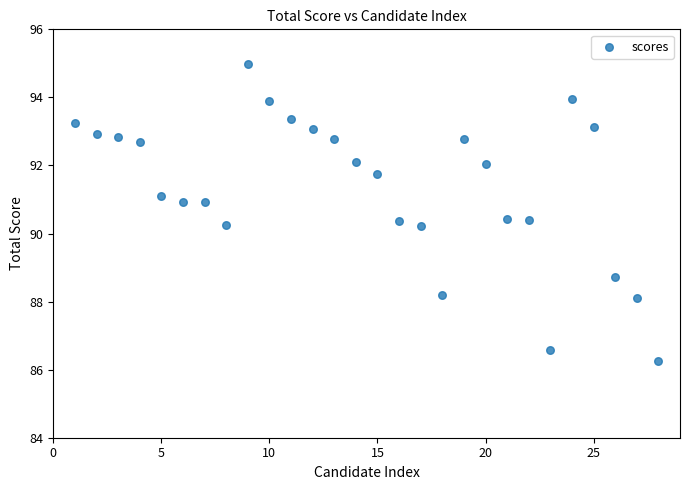

What is the range of Y values (max minus min)?

8.7